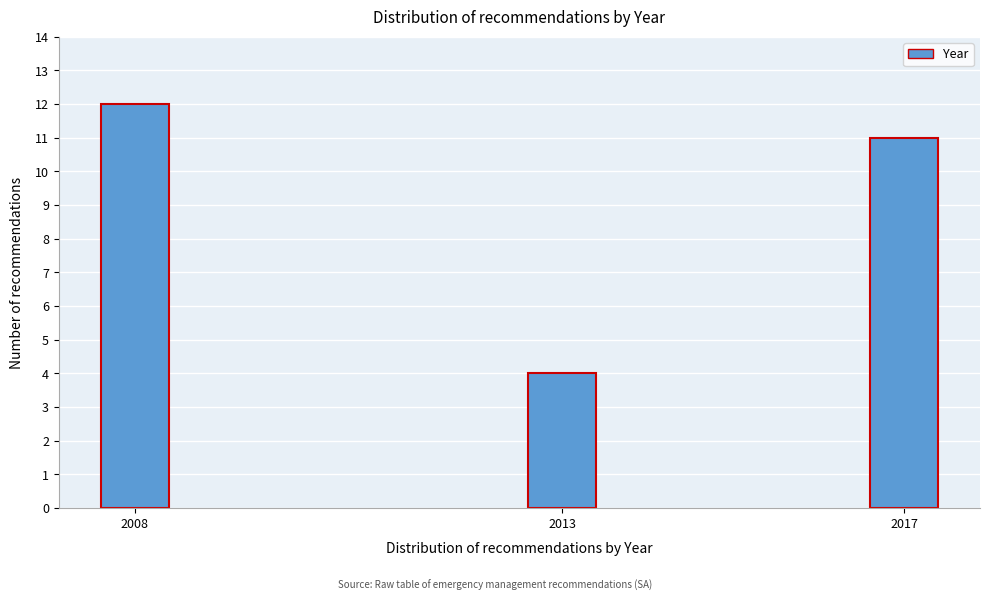

Reading left to right, extract all data points from this chart.

2008=12	2013=4	2017=11